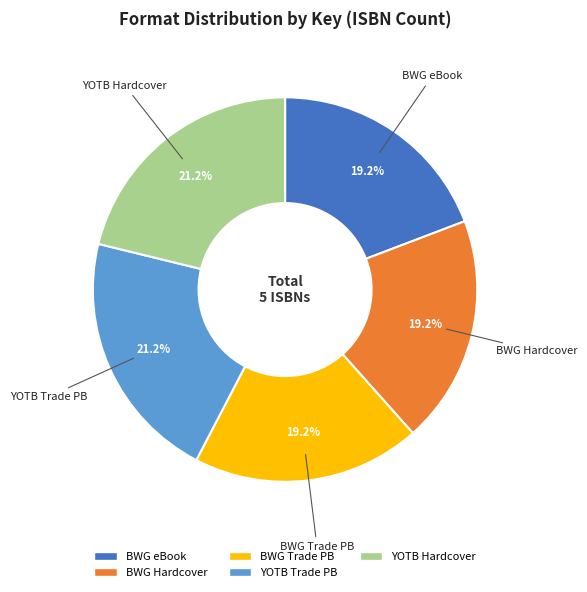

Is there any slice that represents more than half of the pie?

No